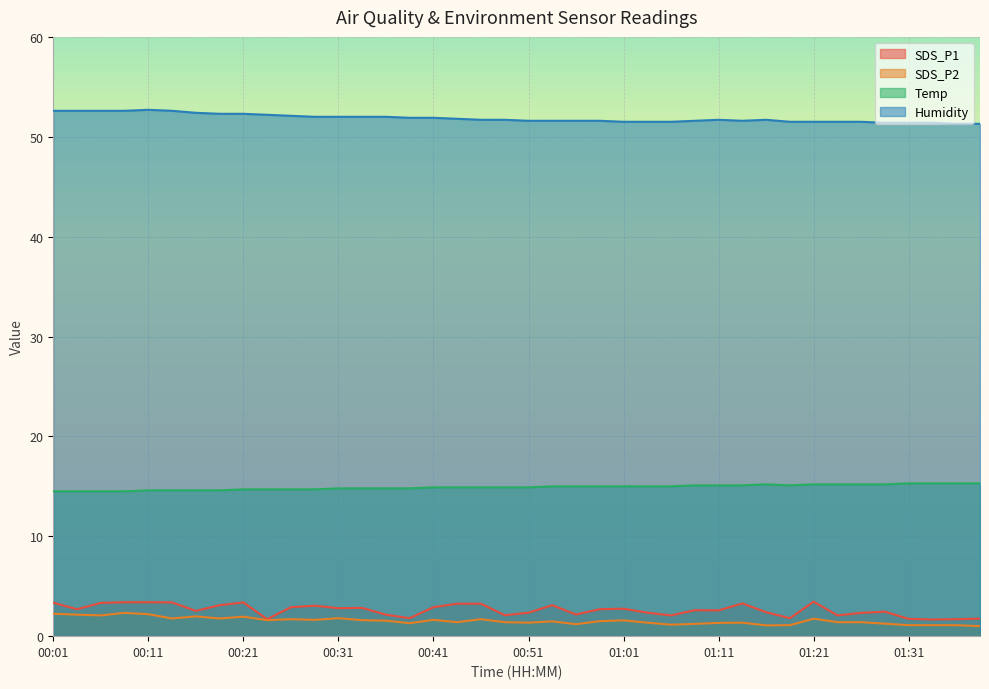

Reading right to left, list all the values displayed in this chart.

SDS_P1: 01:39=1.8	01:36=1.7	01:34=1.7	01:31=1.7	01:29=2.5	01:26=2.3	01:24=2.1	01:21=3.5	01:19=1.8	01:16=2.4	01:14=3.3	01:11=2.6	01:09=2.6	01:06=2.1	01:04=2.4	01:01=2.8	00:59=2.7	00:56=2.2	00:54=3.1	00:51=2.4	00:49=2.1	00:46=3.2	00:44=3.2	00:41=2.9	00:39=1.8	00:36=2.1	00:34=2.8	00:31=2.8	00:29=3.0	00:26=2.9	00:24=1.7	00:21=3.4	00:19=3.1	00:16=2.5	00:14=3.4	00:11=3.4	00:09=3.4	00:06=3.3	00:04=2.7	00:01=3.4
SDS_P2: 01:39=1.0	01:36=1.1	01:34=1.1	01:31=1.1	01:29=1.2	01:26=1.4	01:24=1.4	01:21=1.8	01:19=1.1	01:16=1.1	01:14=1.4	01:11=1.3	01:09=1.2	01:06=1.1	01:04=1.4	01:01=1.6	00:59=1.5	00:56=1.2	00:54=1.5	00:51=1.4	00:49=1.4	00:46=1.7	00:44=1.4	00:41=1.6	00:39=1.3	00:36=1.6	00:34=1.6	00:31=1.8	00:29=1.6	00:26=1.7	00:24=1.6	00:21=1.9	00:19=1.8	00:16=2.0	00:14=1.8	00:11=2.2	00:09=2.3	00:06=2.1	00:04=2.1	00:01=2.2
Temp: 01:39=15.3	01:36=15.3	01:34=15.3	01:31=15.3	01:29=15.2	01:26=15.2	01:24=15.2	01:21=15.2	01:19=15.1	01:16=15.2	01:14=15.1	01:11=15.1	01:09=15.1	01:06=15.0	01:04=15.0	01:01=15.0	00:59=15.0	00:56=15.0	00:54=15.0	00:51=14.9	00:49=14.9	00:46=14.9	00:44=14.9	00:41=14.9	00:39=14.8	00:36=14.8	00:34=14.8	00:31=14.8	00:29=14.7	00:26=14.7	00:24=14.7	00:21=14.7	00:19=14.6	00:16=14.6	00:14=14.6	00:11=14.6	00:09=14.5	00:06=14.5	00:04=14.5	00:01=14.5
Humidity: 01:39=51.3	01:36=51.3	01:34=51.4	01:31=51.4	01:29=51.4	01:26=51.5	01:24=51.5	01:21=51.5	01:19=51.5	01:16=51.7	01:14=51.6	01:11=51.7	01:09=51.6	01:06=51.5	01:04=51.5	01:01=51.5	00:59=51.6	00:56=51.6	00:54=51.6	00:51=51.6	00:49=51.7	00:46=51.7	00:44=51.8	00:41=51.9	00:39=51.9	00:36=52.0	00:34=52.0	00:31=52.0	00:29=52.0	00:26=52.1	00:24=52.2	00:21=52.3	00:19=52.3	00:16=52.4	00:14=52.6	00:11=52.7	00:09=52.6	00:06=52.6	00:04=52.6	00:01=52.6